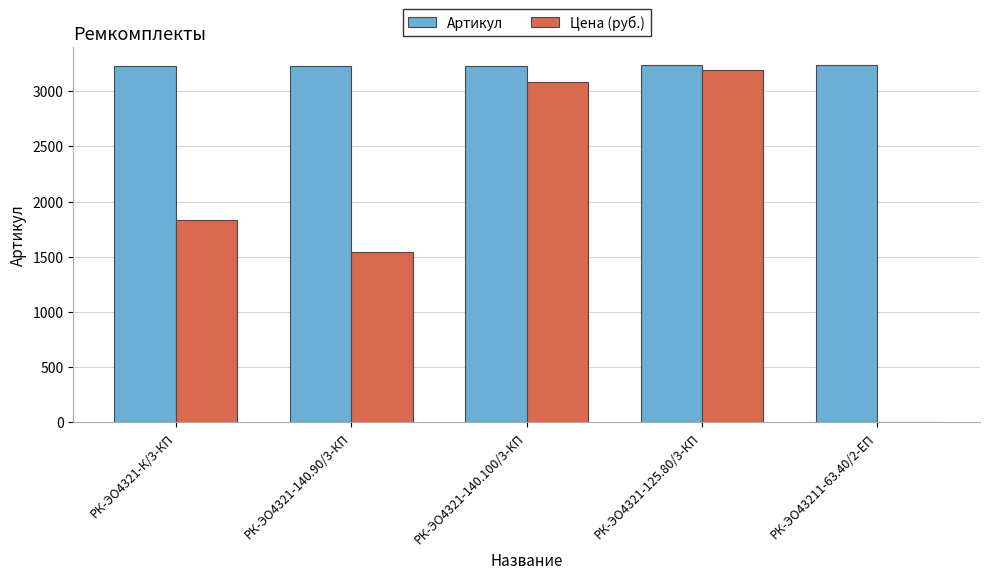

Where is Цена (руб.) nearest to the value 1594?

РК-ЭО4321-140.90/3-КП